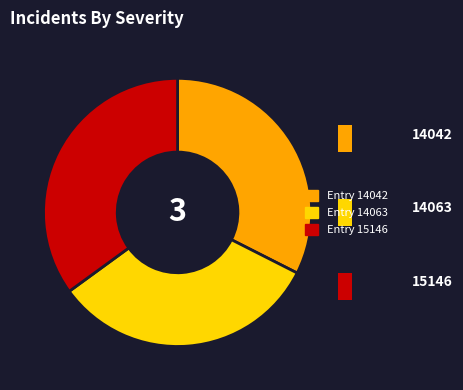

What is the largest slice in the pie chart?

Entry 15146